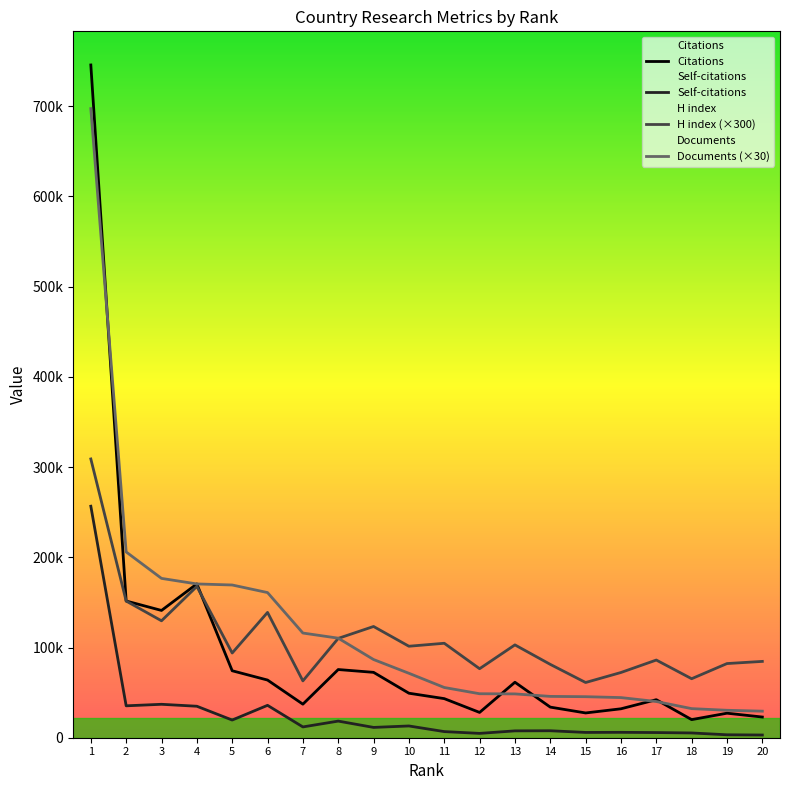

Where is Citations nearest to the value 382882?

4